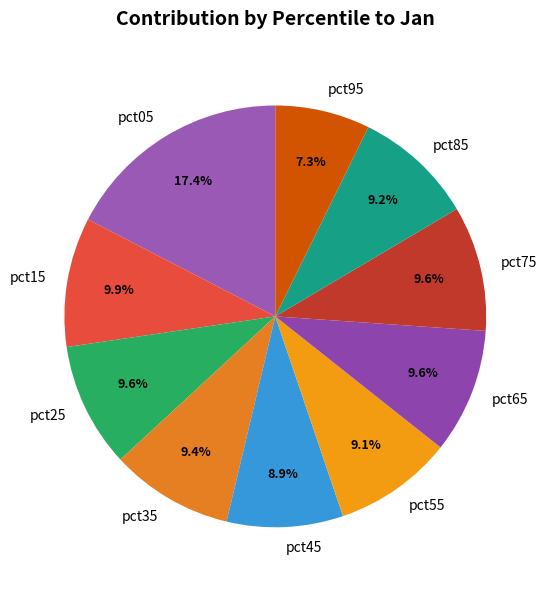

To the nearest percent, what is the average slice percentage?

10%